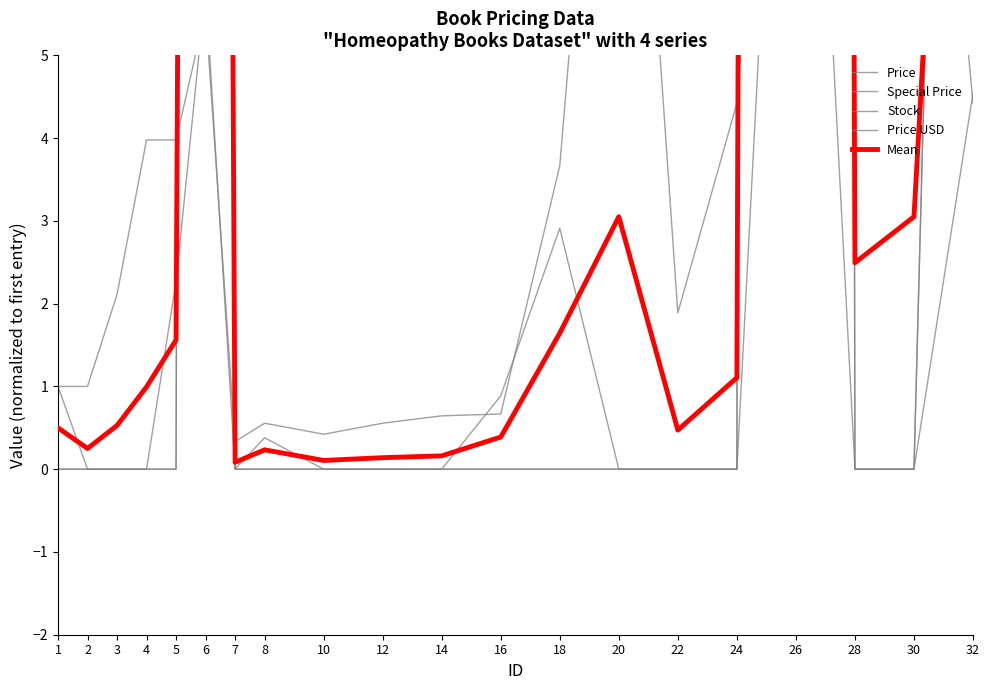

In Price, how many points are higher than both neighbors (excluding endpoints)?

5